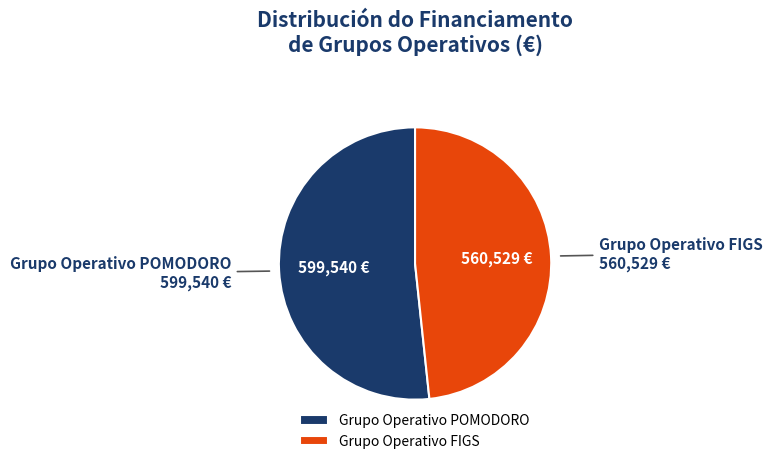

Is it true that Grupo Operativo POMODORO is 52% of the pie?

True